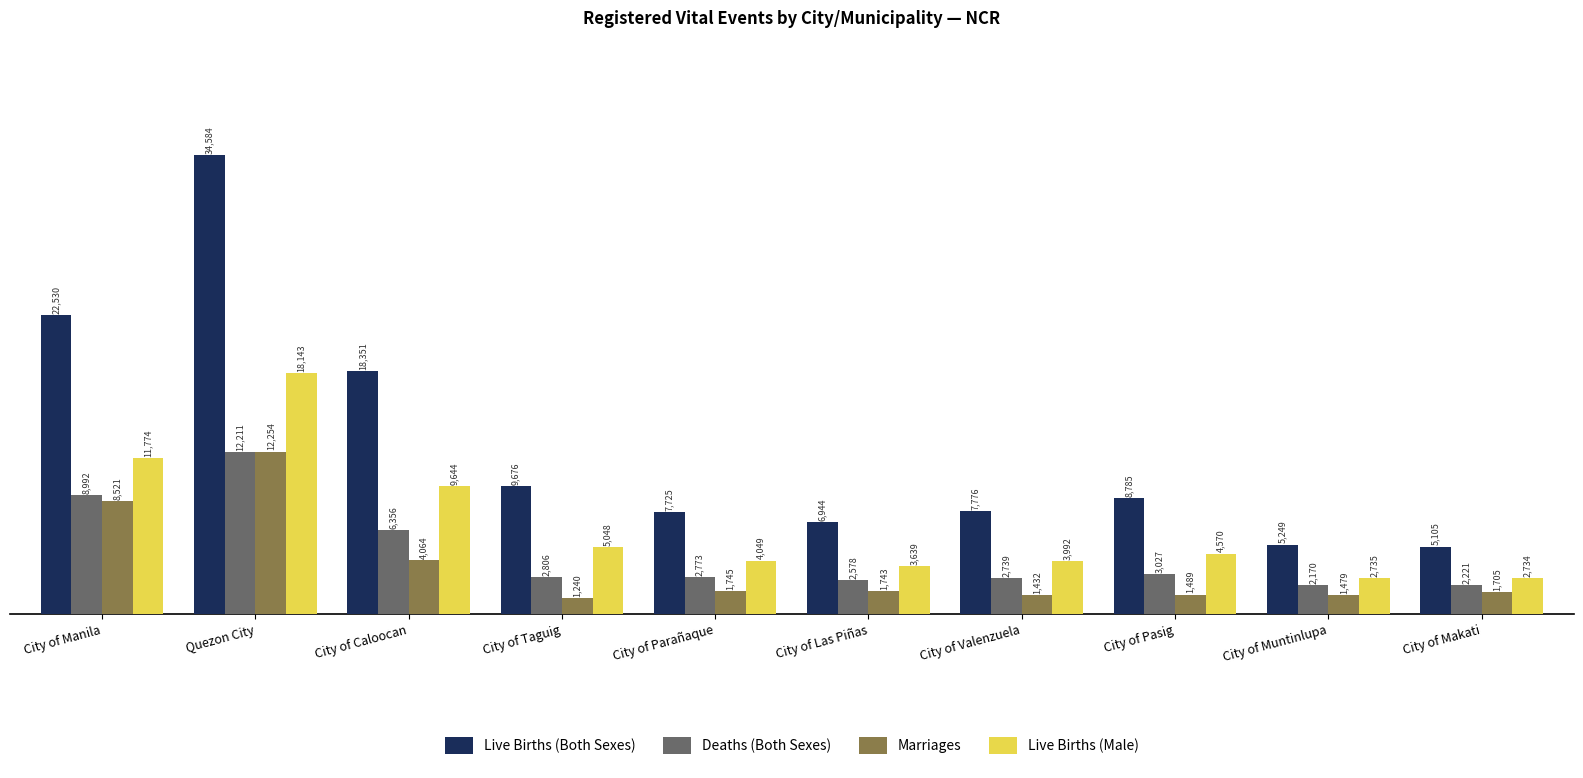

How many distinct data groups are displayed?

4